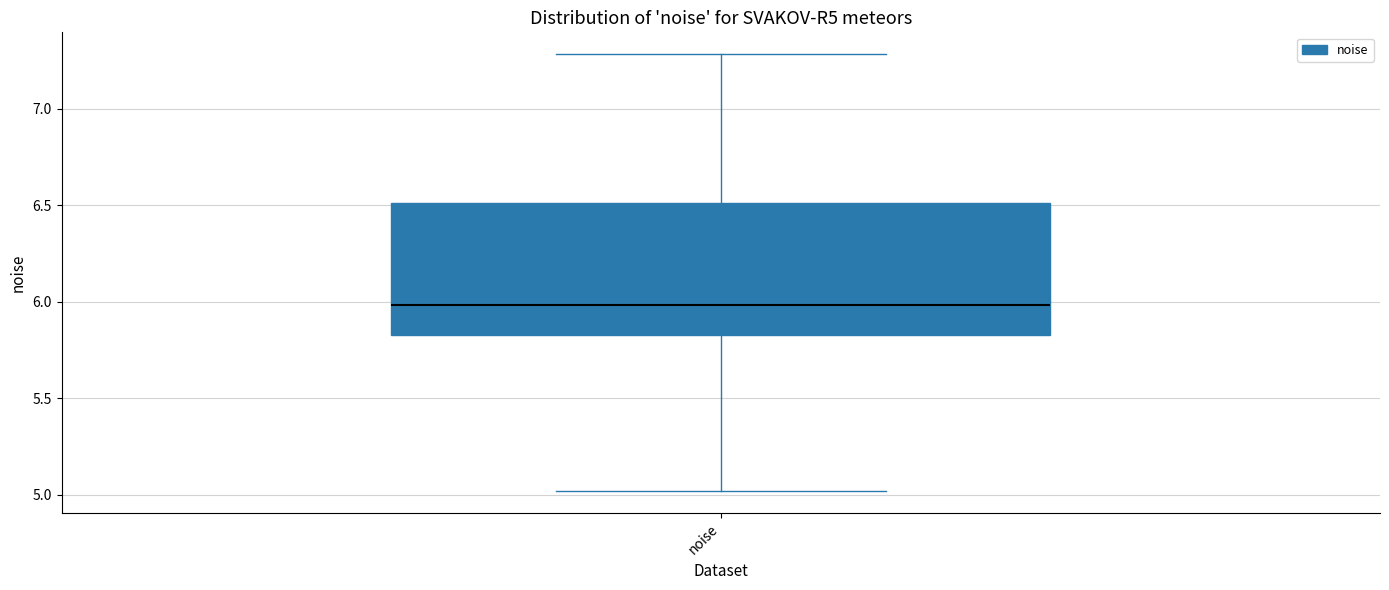

Read this box plot against the y-axis: the position of the median line, the range covered by the box, and the ends of both whiskers. The values are not printed on the chart, so give them approximately, as read against the axis.

median 6.00, box 5.85 to 6.50, whiskers 5.00 to 7.30